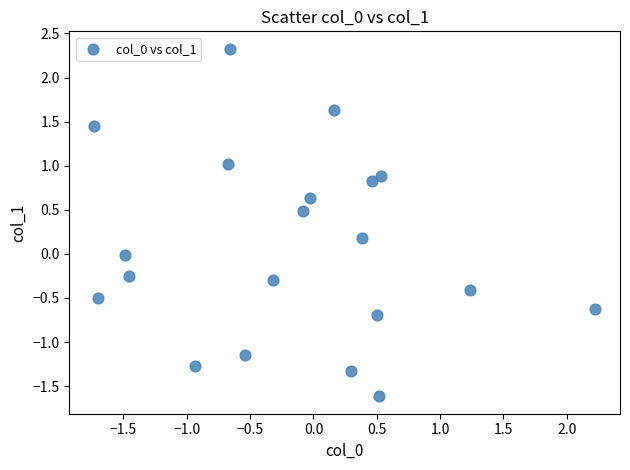

What is the range of X values (max minus min)?

4.0